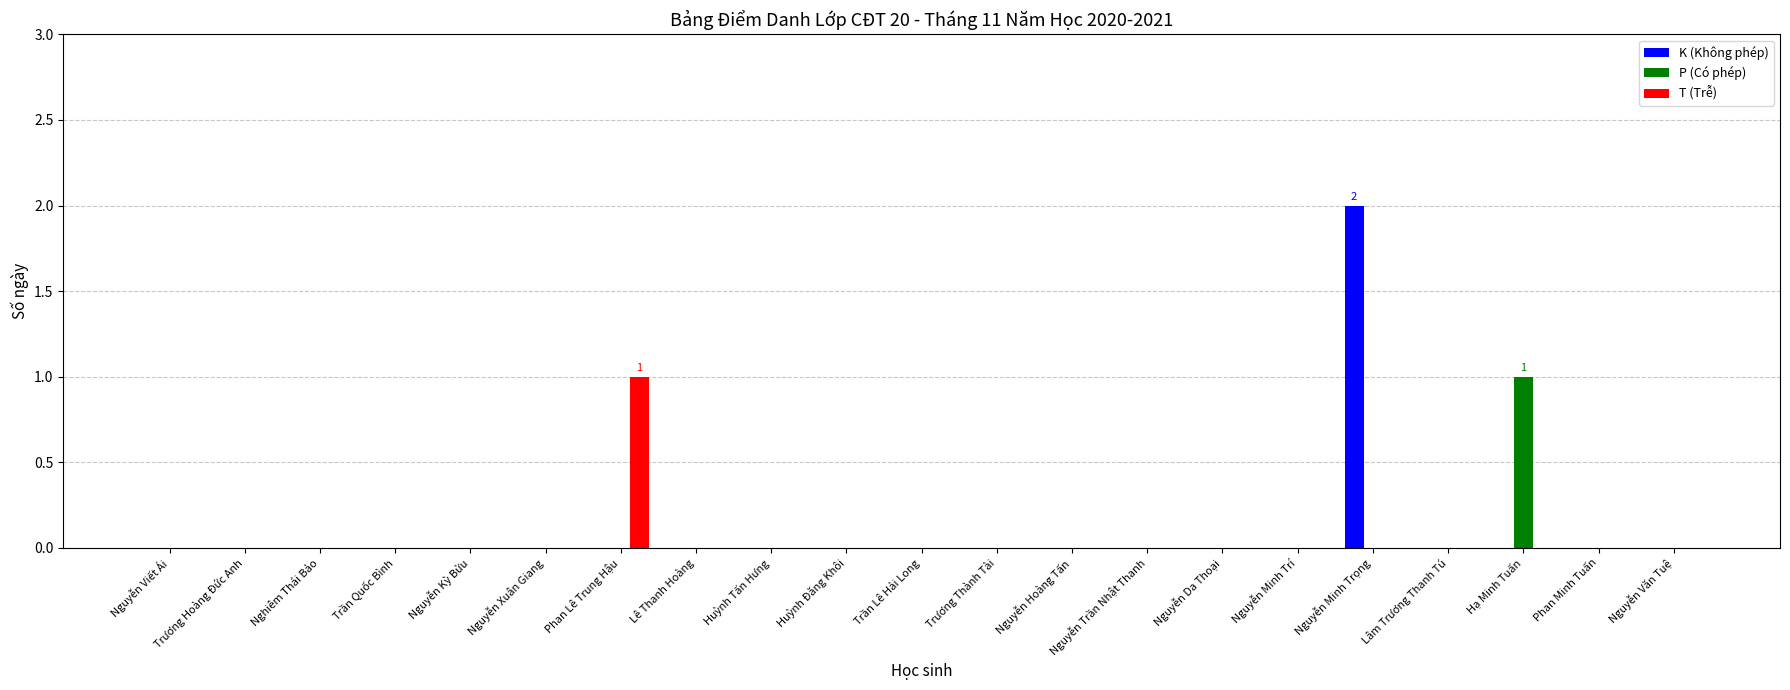

Reading left to right, what are all the values shown in this chart?

K (Không phép): Nguyễn Viết Ái=0	Trương Hoàng Đức Anh=0	Nghiêm Thái Bảo=0	Trần Quốc Bình=0	Nguyễn Kỳ Bửu=0	Nguyễn Xuân Giang=0	Phan Lê Trung Hậu=0	Lê Thanh Hoàng=0	Huỳnh Tấn Hưng=0	Huỳnh Đăng Khôi=0	Trần Lê Hải Long=0	Trương Thành Tài=0	Nguyễn Hoàng Tấn=0	Nguyễn Trần Nhật Thanh=0	Nguyễn Da Thoại=0	Nguyễn Minh Trí=0	Nguyễn Minh Trọng=2	Lâm Trương Thanh Tú=0	Hạ Minh Tuấn=0	Phan Minh Tuấn=0	Nguyễn Văn Tuệ=0
P (Có phép): Nguyễn Viết Ái=0	Trương Hoàng Đức Anh=0	Nghiêm Thái Bảo=0	Trần Quốc Bình=0	Nguyễn Kỳ Bửu=0	Nguyễn Xuân Giang=0	Phan Lê Trung Hậu=0	Lê Thanh Hoàng=0	Huỳnh Tấn Hưng=0	Huỳnh Đăng Khôi=0	Trần Lê Hải Long=0	Trương Thành Tài=0	Nguyễn Hoàng Tấn=0	Nguyễn Trần Nhật Thanh=0	Nguyễn Da Thoại=0	Nguyễn Minh Trí=0	Nguyễn Minh Trọng=0	Lâm Trương Thanh Tú=0	Hạ Minh Tuấn=1	Phan Minh Tuấn=0	Nguyễn Văn Tuệ=0
T (Trễ): Nguyễn Viết Ái=0	Trương Hoàng Đức Anh=0	Nghiêm Thái Bảo=0	Trần Quốc Bình=0	Nguyễn Kỳ Bửu=0	Nguyễn Xuân Giang=0	Phan Lê Trung Hậu=1	Lê Thanh Hoàng=0	Huỳnh Tấn Hưng=0	Huỳnh Đăng Khôi=0	Trần Lê Hải Long=0	Trương Thành Tài=0	Nguyễn Hoàng Tấn=0	Nguyễn Trần Nhật Thanh=0	Nguyễn Da Thoại=0	Nguyễn Minh Trí=0	Nguyễn Minh Trọng=0	Lâm Trương Thanh Tú=0	Hạ Minh Tuấn=0	Phan Minh Tuấn=0	Nguyễn Văn Tuệ=0